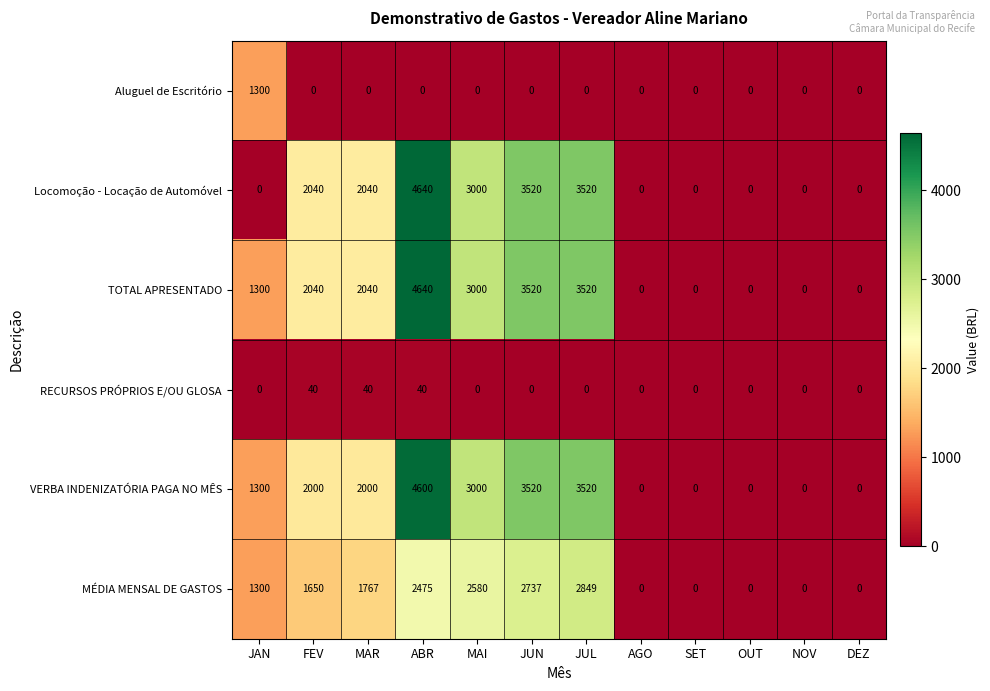

Which category has the highest value in the Aluguel de Escritório series?

JAN